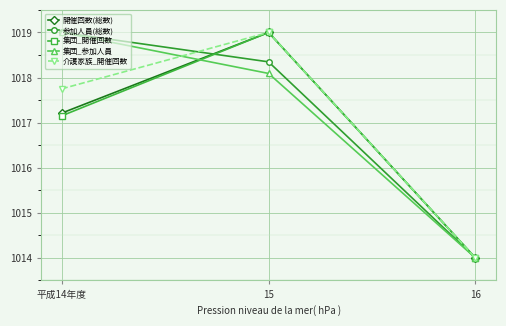

List the labels in order of 参加人員(総数) value, largest first.

平成14年度, 15, 16